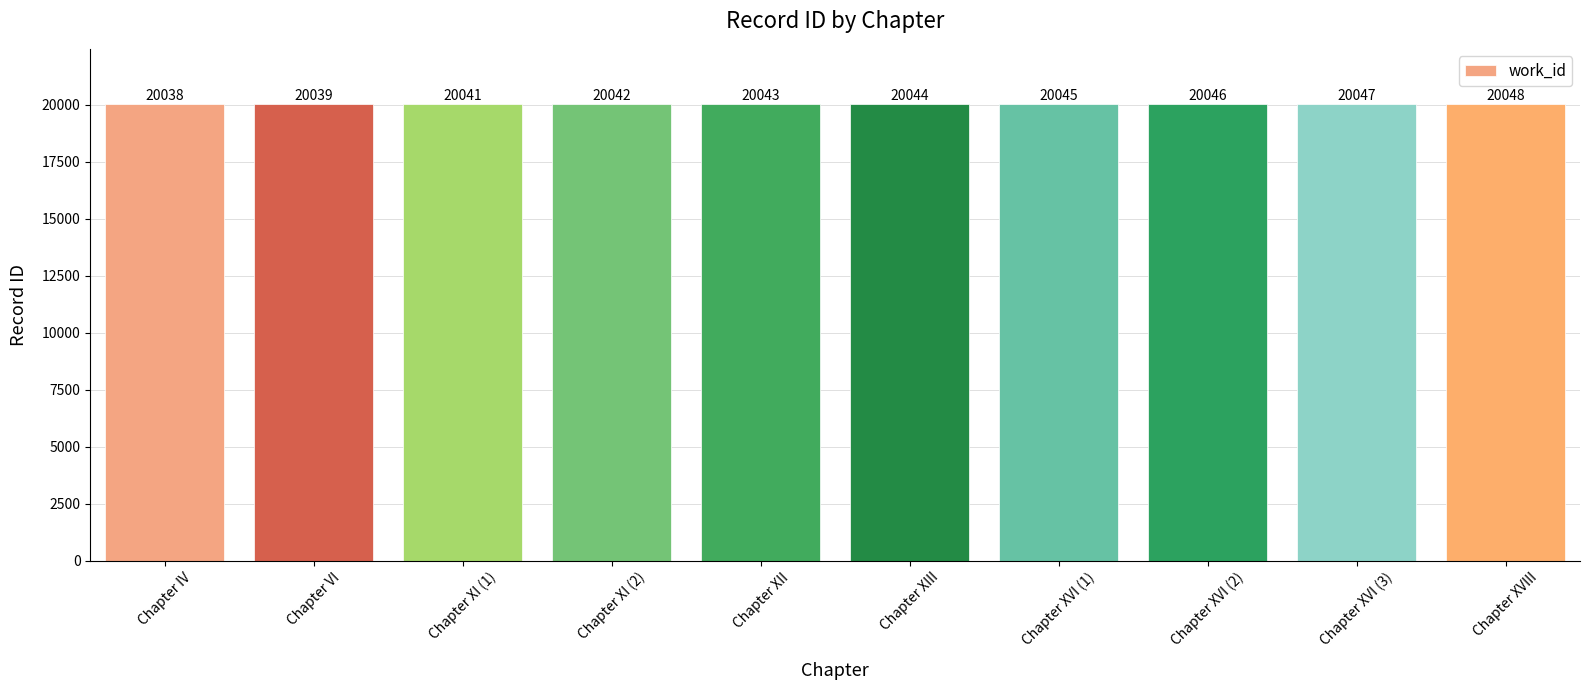

What position from the left is Chapter XIII?

6